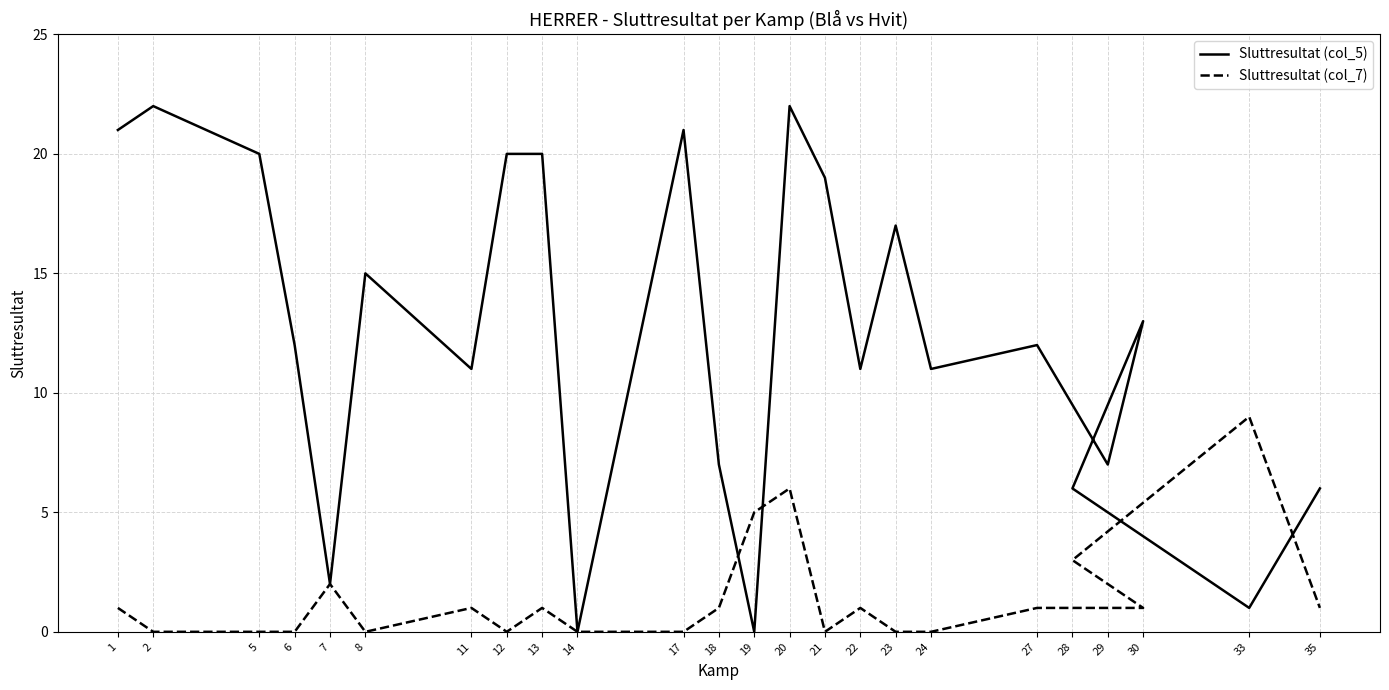

Which has a higher value, 24 or 22?

24